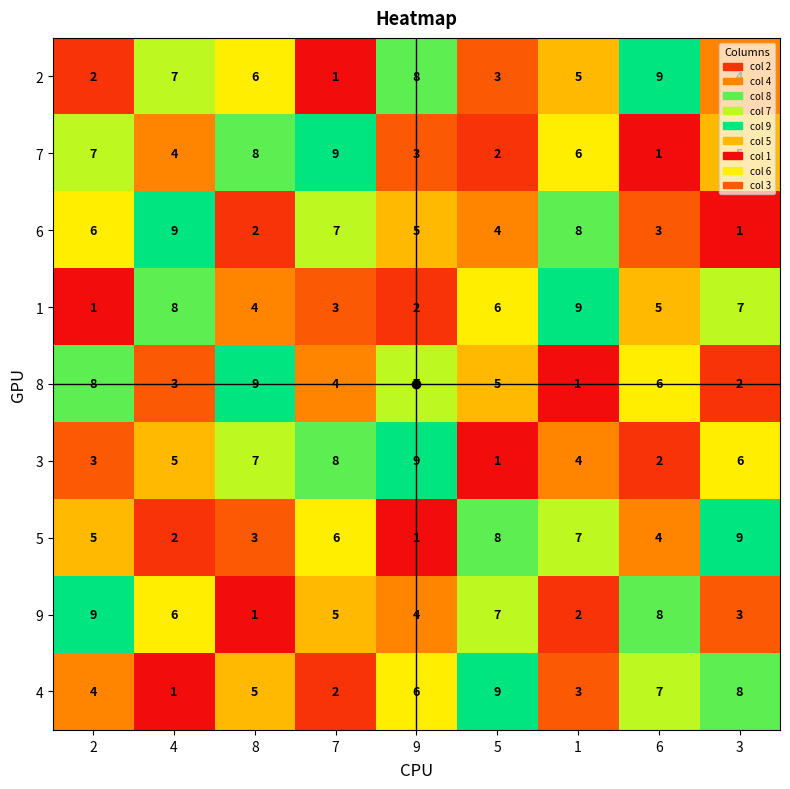

What is the total value across all series at 4?

45